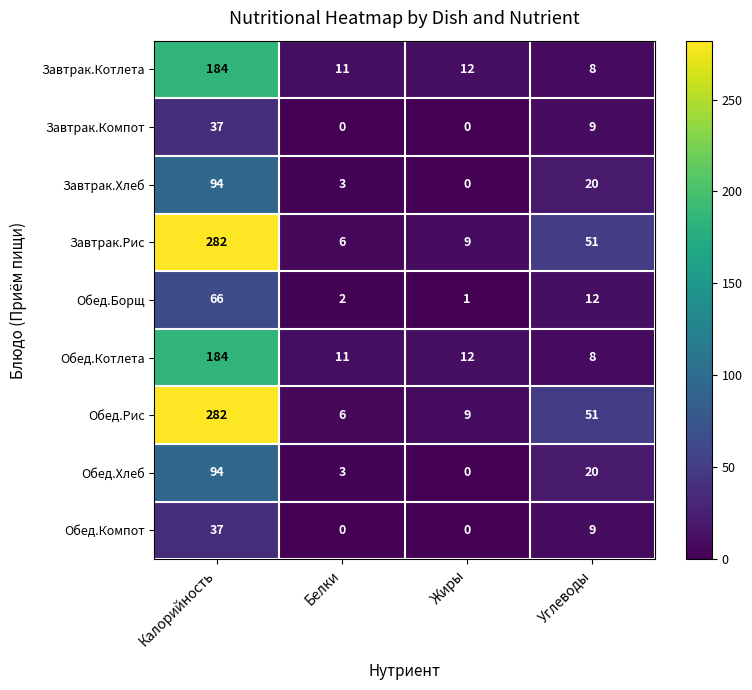

The value of Завтрак.Рис at Жиры is 14. True or false?

False